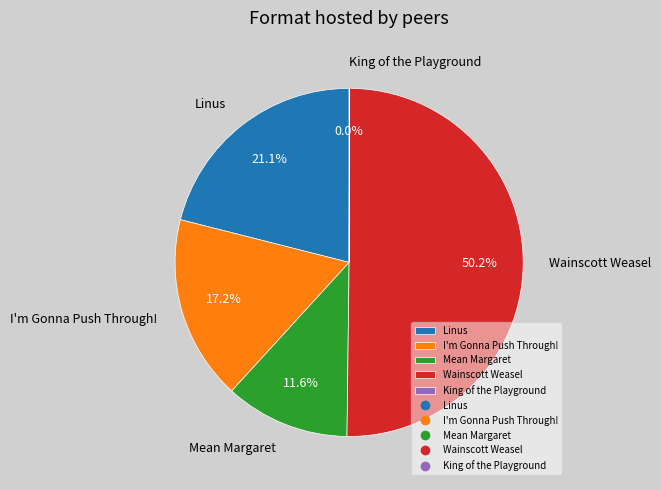

Combined, do I'm Gonna Push Through! and Linus account for over 50%?

No